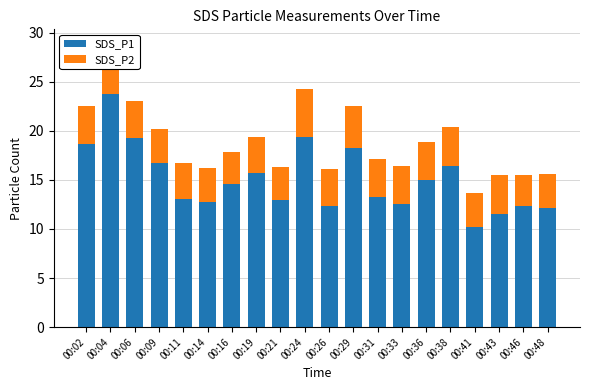

List the labels in order of SDS_P1 value, largest first.

00:04, 00:24, 00:06, 00:02, 00:29, 00:09, 00:38, 00:19, 00:36, 00:16, 00:31, 00:11, 00:21, 00:14, 00:33, 00:26, 00:46, 00:48, 00:43, 00:41